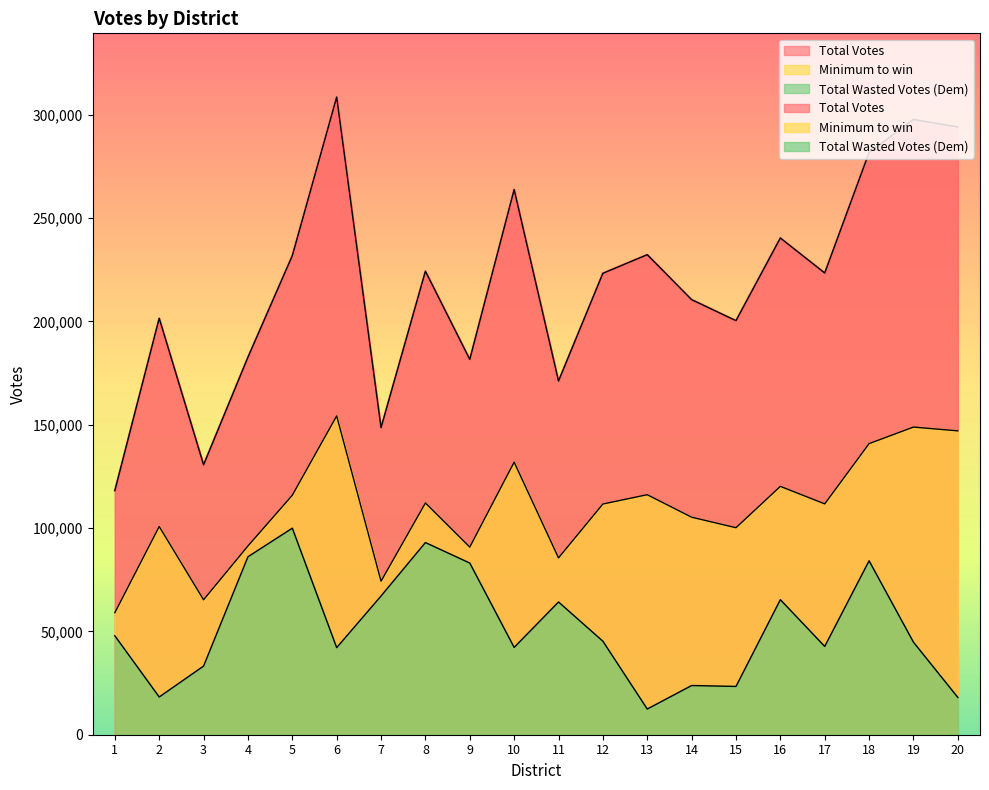

Reading right to left, transcribe all the data shown in this chart.

Total Votes: 294007.0	297668.0	281650.0	223368.0	240299.0	200300.0	210474.0	232230.0	223228.0	171101.0	263728.0	181567.0	224234.0	148535.0	308469.0	231739.0	182623.0	130568.0	201446.0	118076.0
Minimum to win: 147003.5	148834.0	140825.0	111684.0	120149.5	100150.0	105237.0	116115.0	111614.0	85550.5	131864.0	90783.5	112117.0	74267.5	154234.5	115869.5	91311.5	65284.0	100723.0	59038.0
Total Wasted Votes (Dem): 18044.5	44768.0	84139.0	42715.0	65341.5	23363.0	23799.0	12429.0	45235.0	64216.5	42236.0	83053.5	92972.0	67120.5	42124.5	99918.5	86092.5	33206.0	18256.0	47861.0